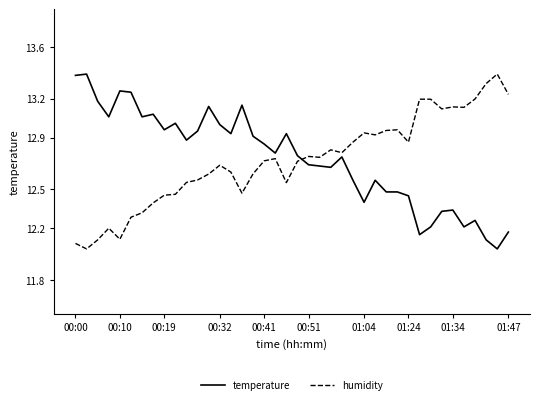

What is the highest value of the temperature series?

13.4